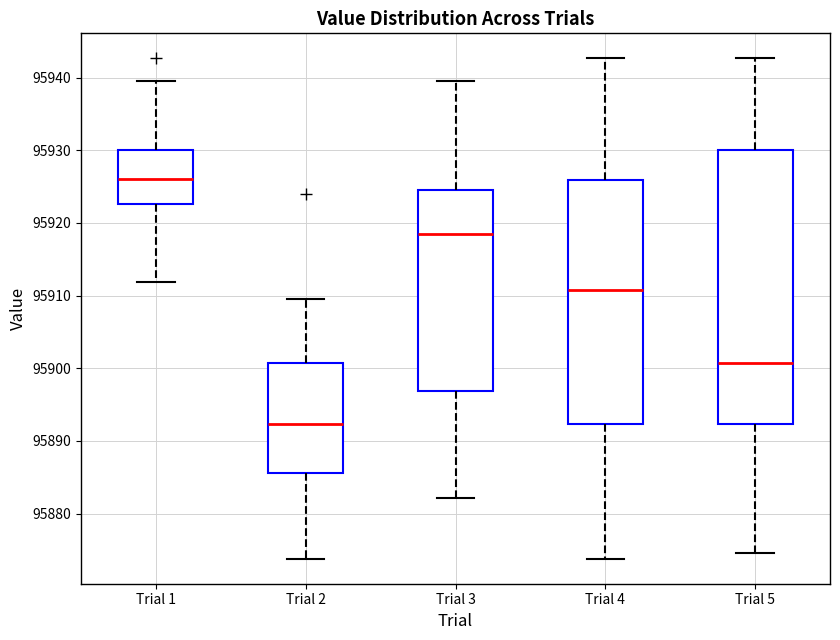

Reading left to right, read every box against the y-axis: the position of its median line, the range the box covers, and the ends of its whiskers. The values are not printed on the chart, so give them approximately, as read against the axis.

Trial 1: median 95926, box 95923 to 95930, whiskers 95912 to 95940
Trial 2: median 95892, box 95886 to 95901, whiskers 95874 to 95910
Trial 3: median 95919, box 95897 to 95925, whiskers 95882 to 95940
Trial 4: median 95911, box 95892 to 95926, whiskers 95874 to 95943
Trial 5: median 95901, box 95892 to 95930, whiskers 95875 to 95943